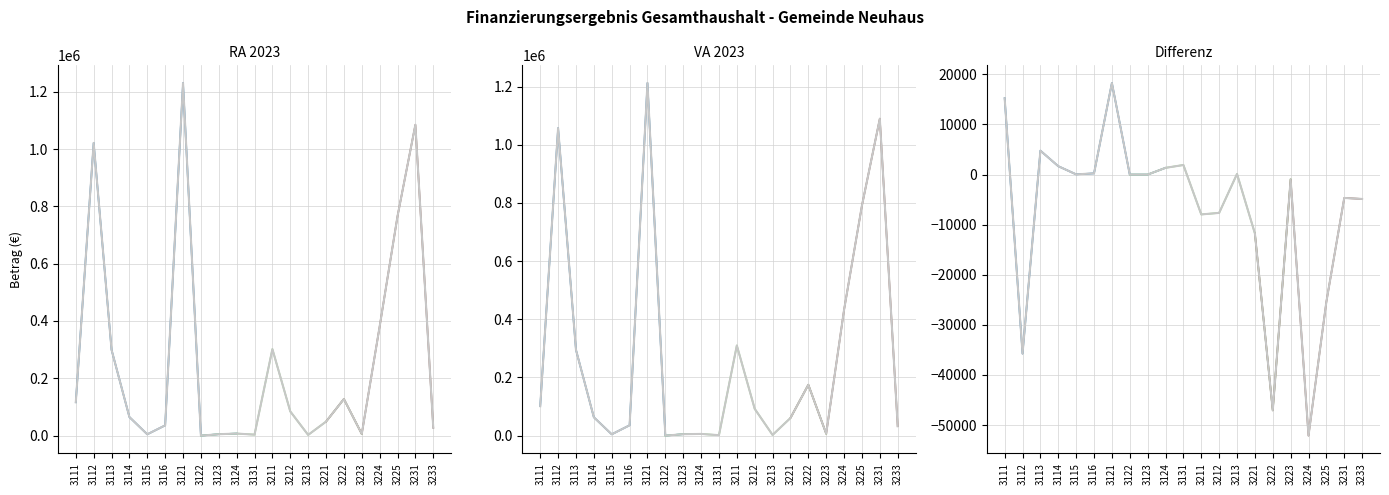

What is the sum of the Differenz values at 3113 and 3212?

-2872.3